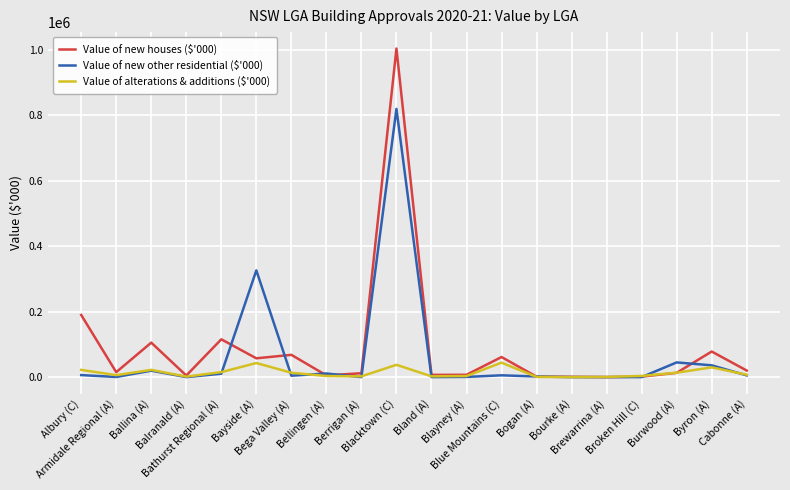

Is this an area chart (filled region under the line)?

No